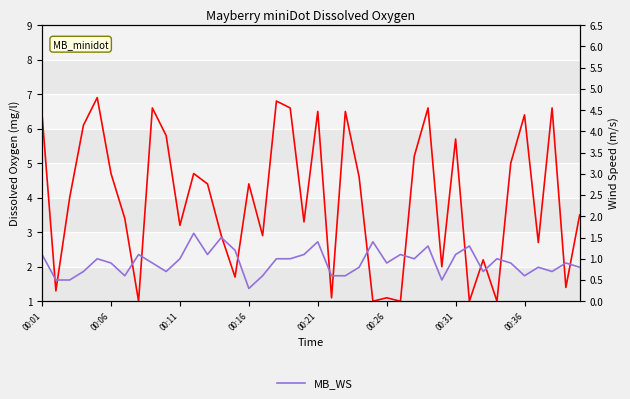

How many data points does each series have?

40